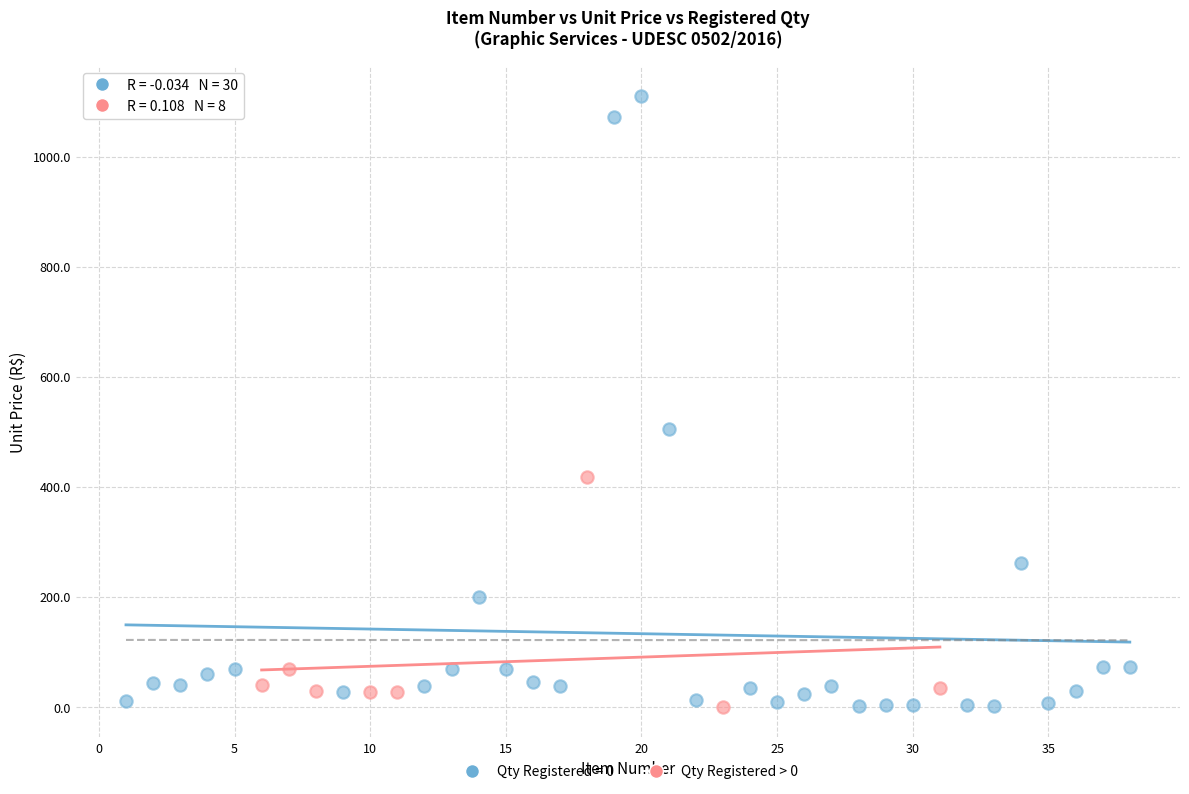

Which series has the largest Y range (max minus min)?

Qty Registered = 0